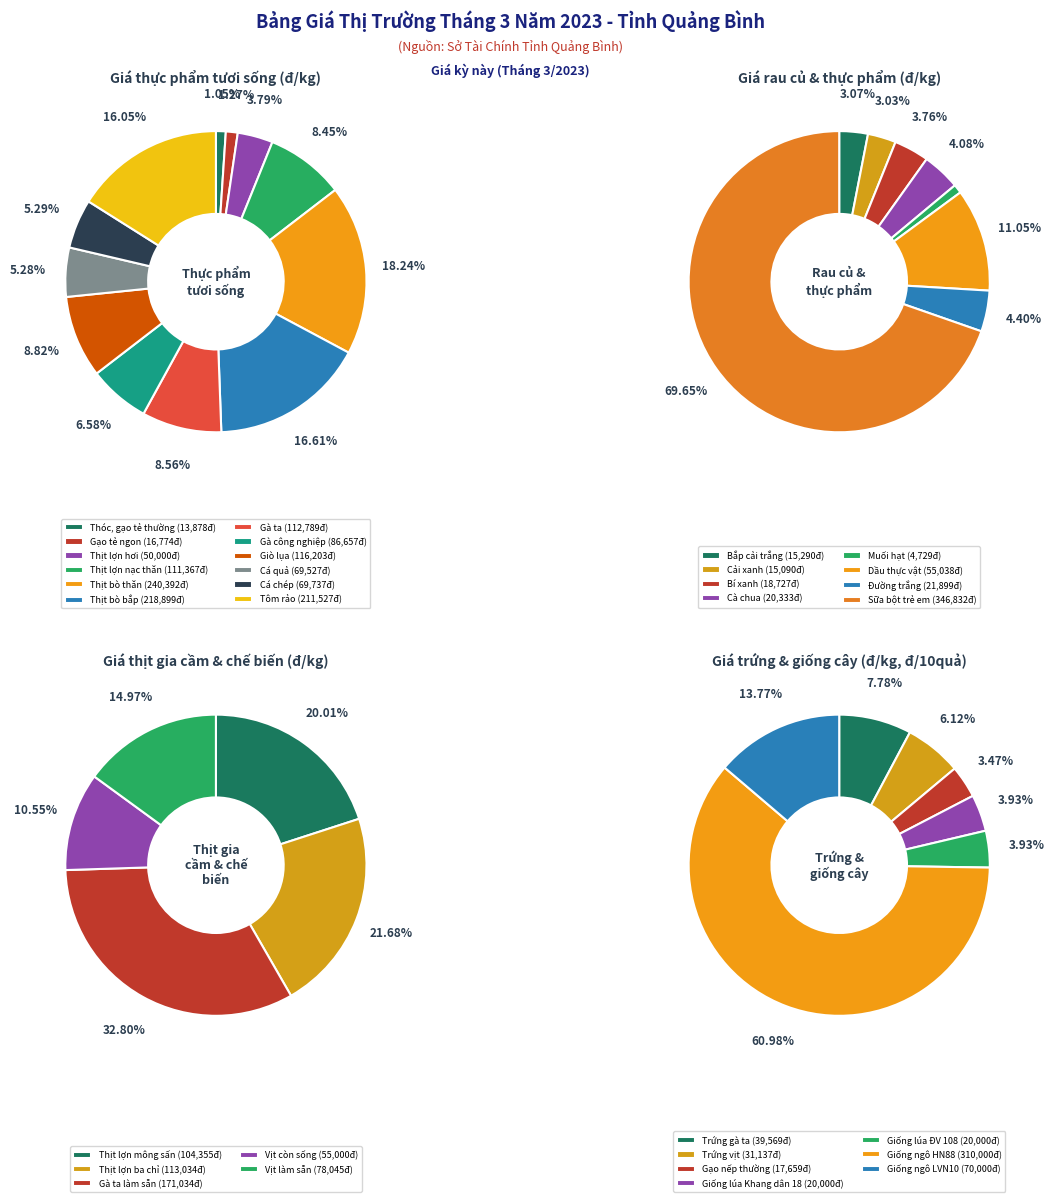

What percentage is the Gà công nghiệp slice, to the nearest percent?

7%